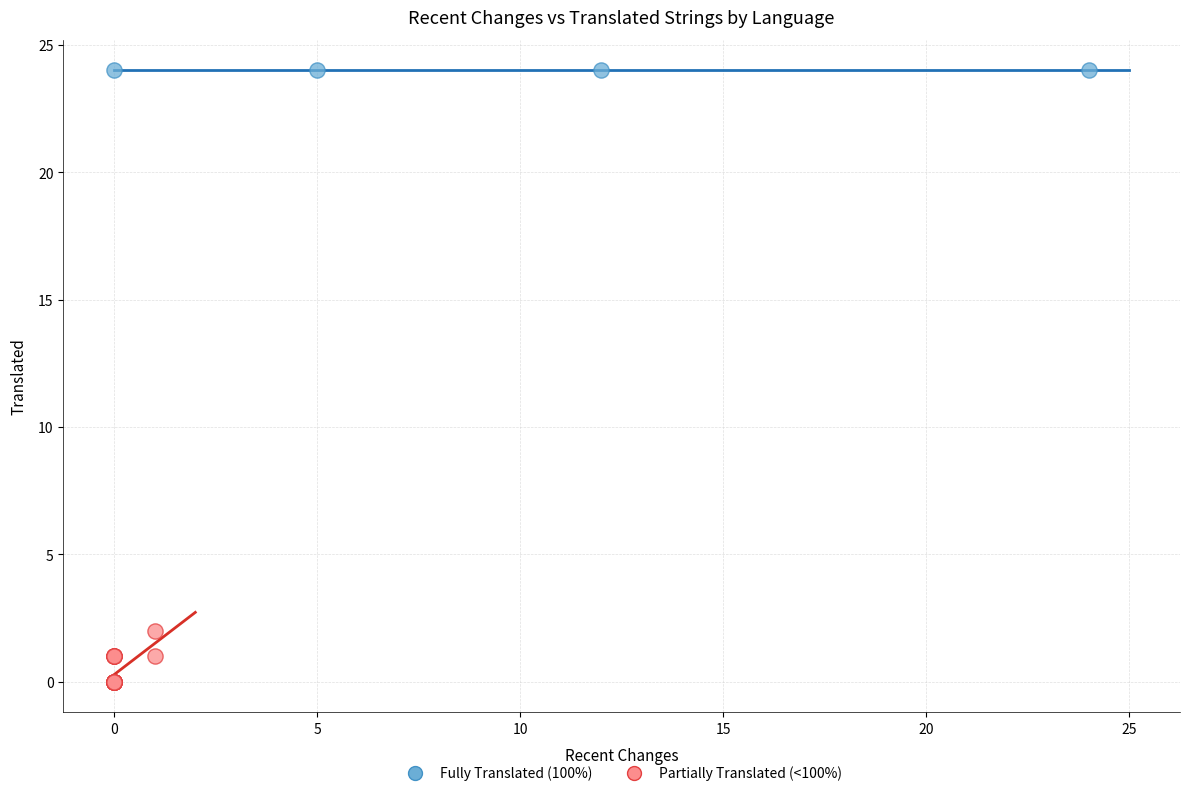

Which series reaches the maximum Y coordinate?

Fully Translated (100%)